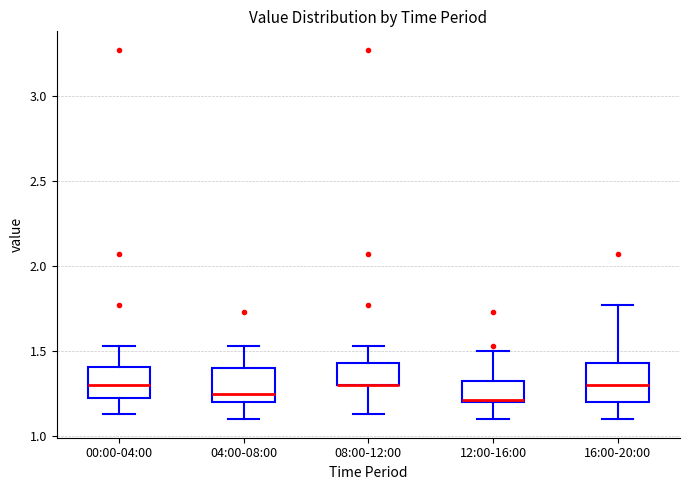

Reading left to right, transcribe this box plot: for each box, give where its median line is, the range the box spans, and where its two whiskers end, as read against the y-axis. The values are not printed on the chart, so give them approximately, as read against the axis.

00:00-04:00: median 1.30, box 1.20 to 1.40, whiskers 1.15 to 1.55
04:00-08:00: median 1.25, box 1.20 to 1.40, whiskers 1.10 to 1.55
08:00-12:00: median 1.30 (drawn on the box's lower edge), box 1.30 to 1.45, whiskers 1.15 to 1.55
12:00-16:00: median 1.20, box 1.20 to 1.35, whiskers 1.10 to 1.50
16:00-20:00: median 1.30, box 1.20 to 1.45, whiskers 1.10 to 1.75